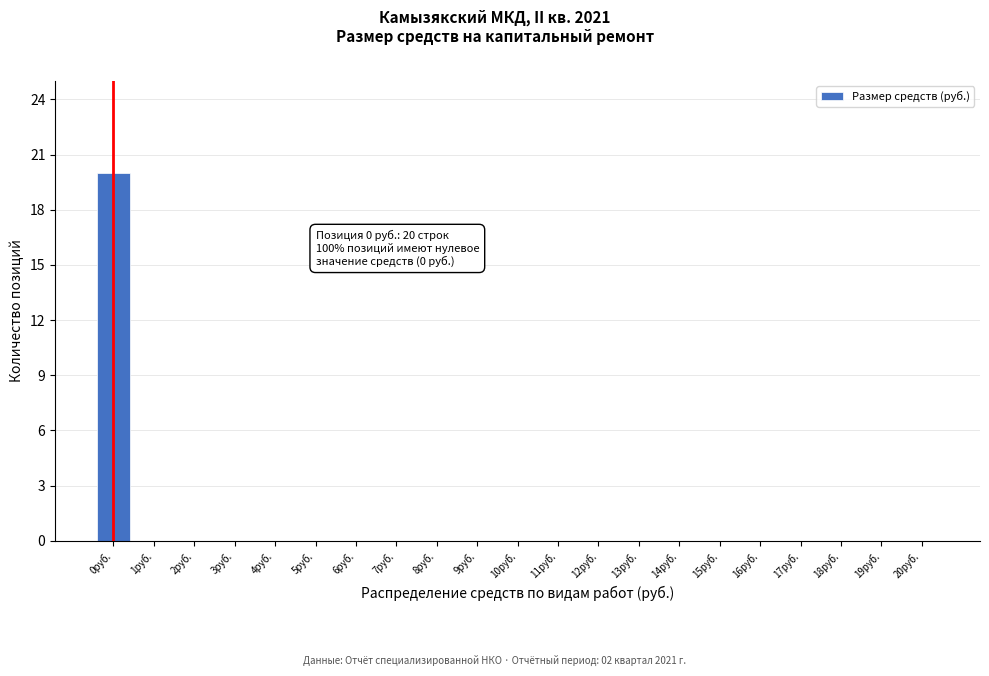

Reading right to left, what are all the values shown in this chart?

20руб.=0	19руб.=0	18руб.=0	17руб.=0	16руб.=0	15руб.=0	14руб.=0	13руб.=0	12руб.=0	11руб.=0	10руб.=0	9руб.=0	8руб.=0	7руб.=0	6руб.=0	5руб.=0	4руб.=0	3руб.=0	2руб.=0	1руб.=0	0руб.=20